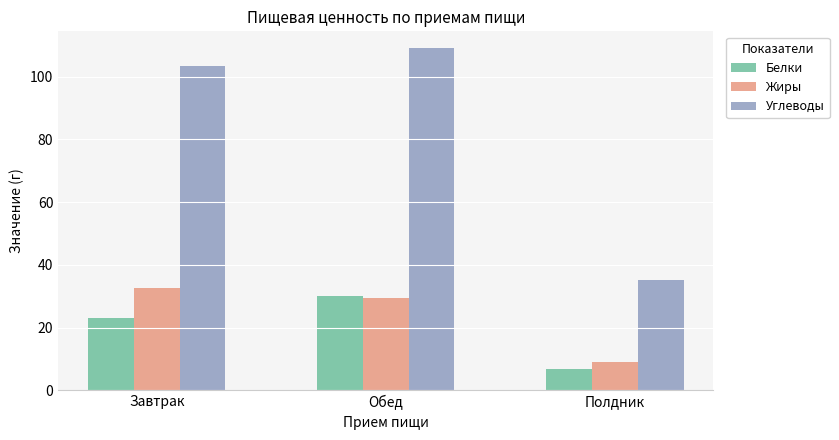

The value of Жиры at Завтрак is 43.2. True or false?

False